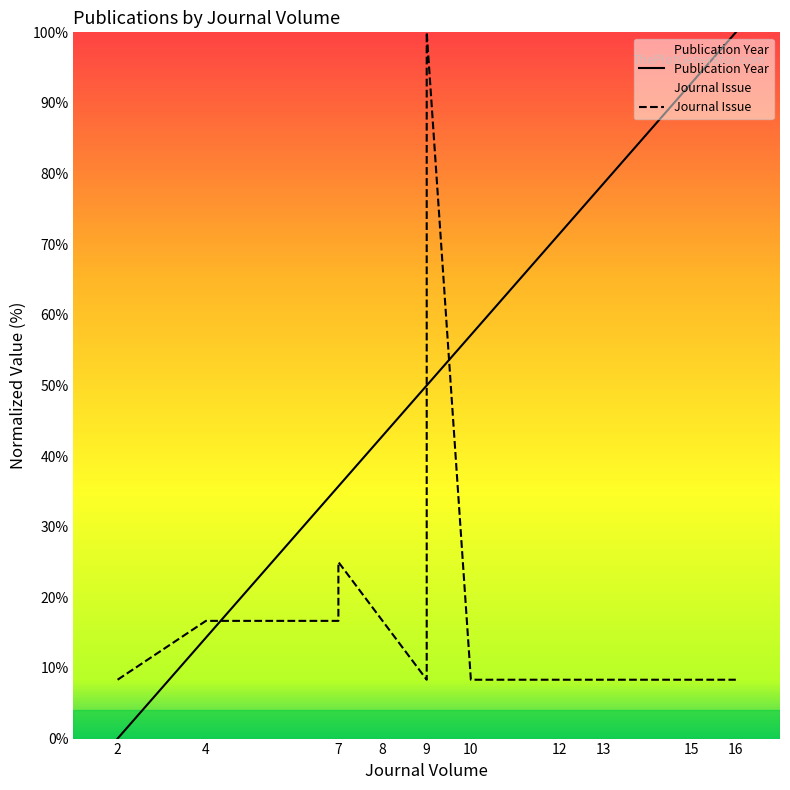

At which category is the sum across all series the highest?

9